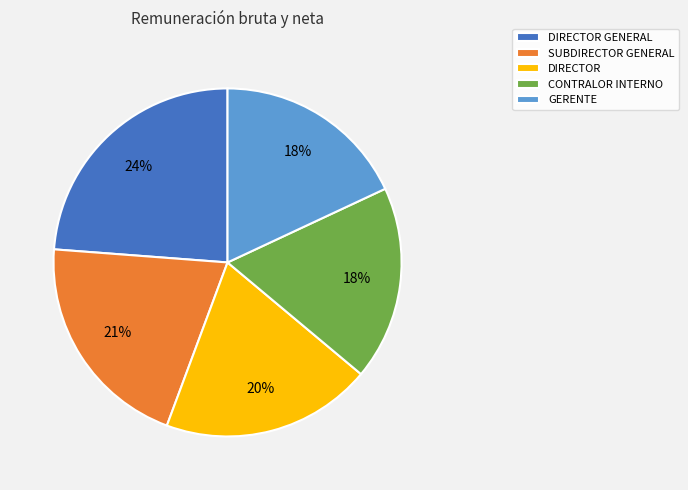

How many segments does this pie chart have?

5